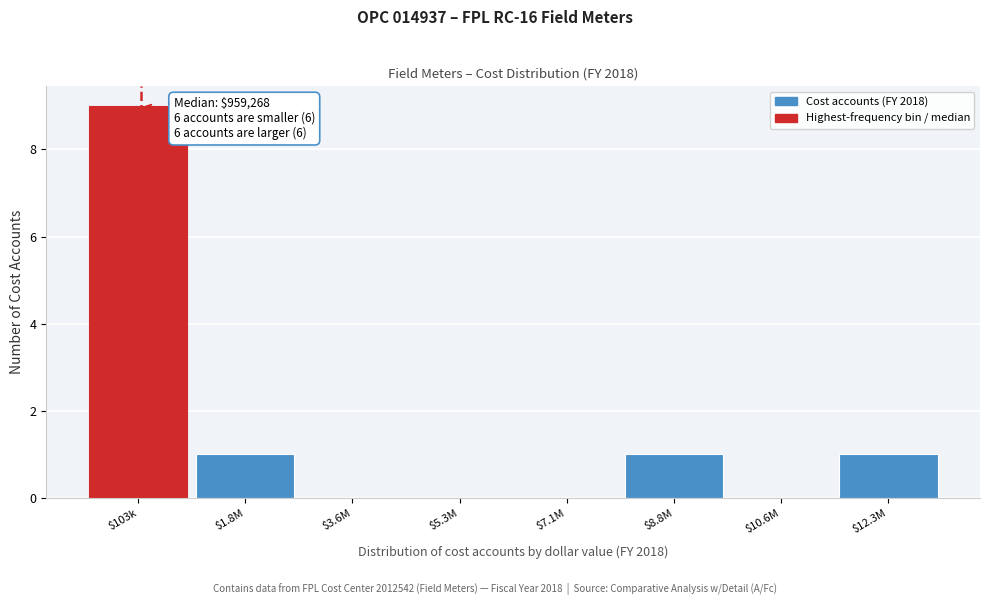

The value at $10.6M is 0. True or false?

True